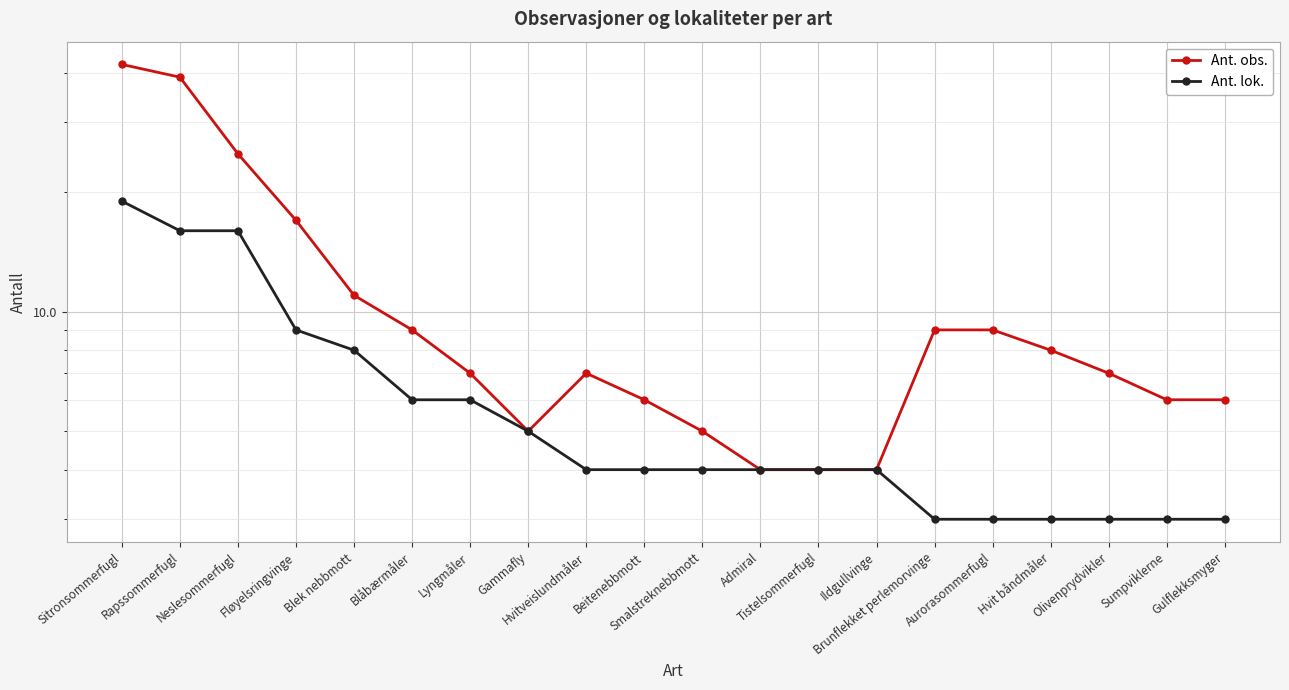

What value does the Ant. obs. series have at Beitenebbmott, to the nearest 10?

10